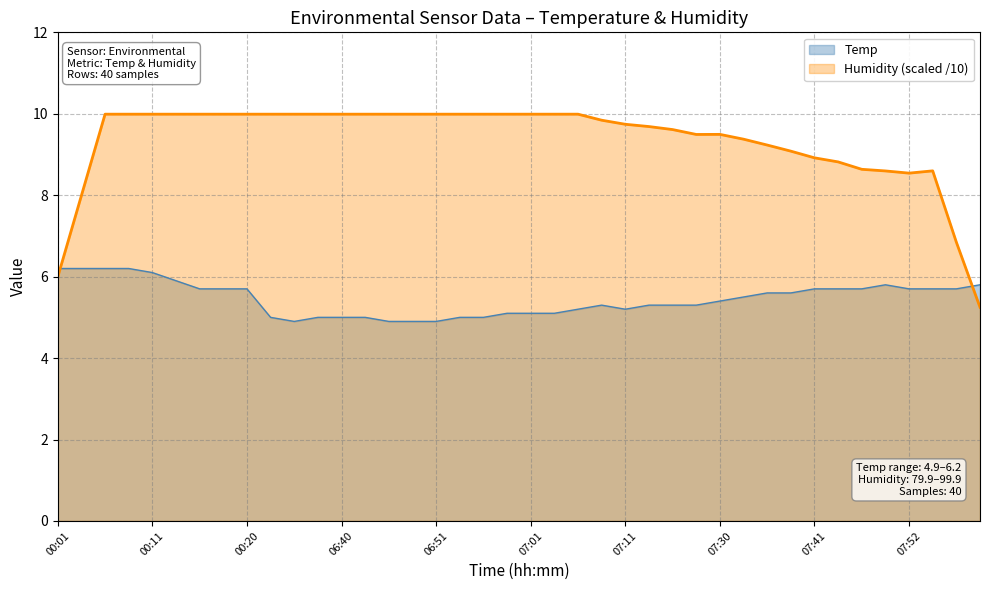

What is the approximate value at 07:47?

5.7